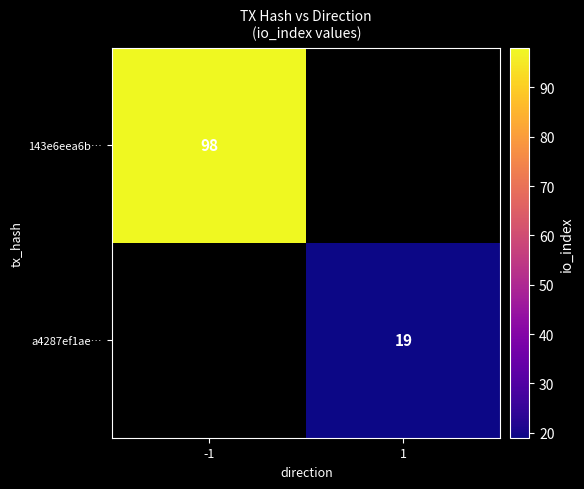

Is the value of 143e6eea6b… at -1 greater than the value of a4287ef1ae… at 1?

Yes